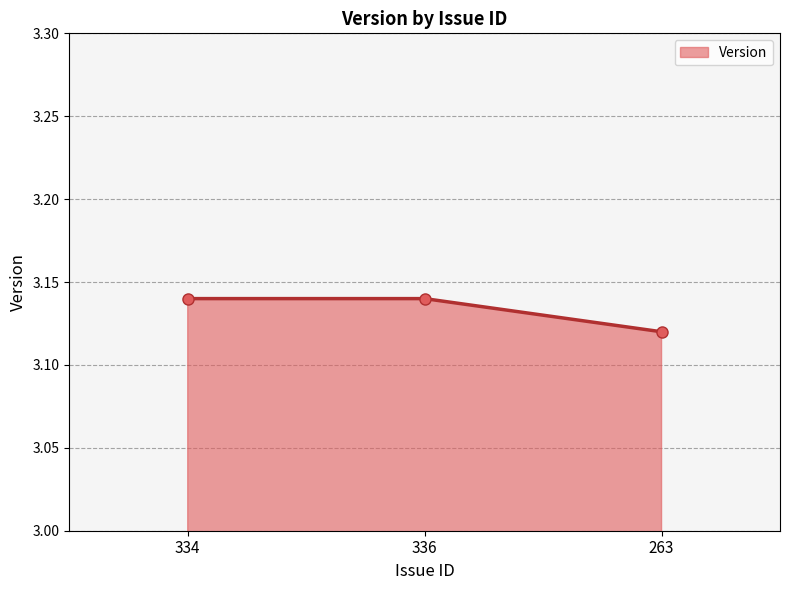

Is it true that the value at 263 is 1.0?

False